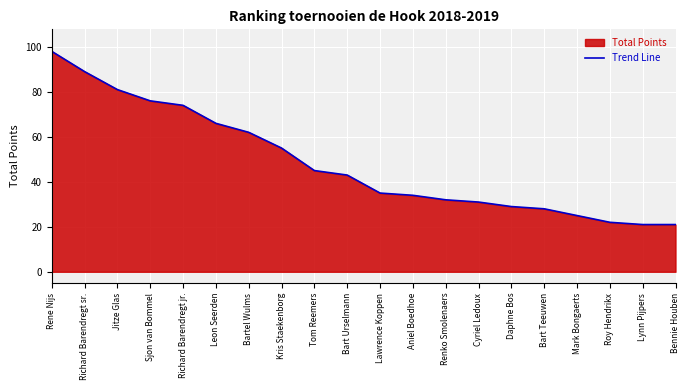

True or false: the data shows 21 at Lynn Pijpers.

True